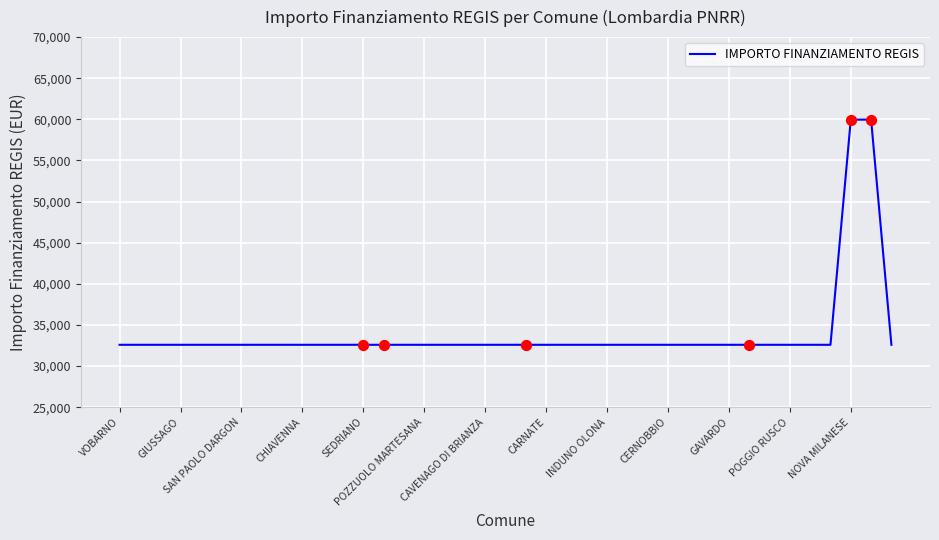

What is the minimum value shown in the chart?

32589